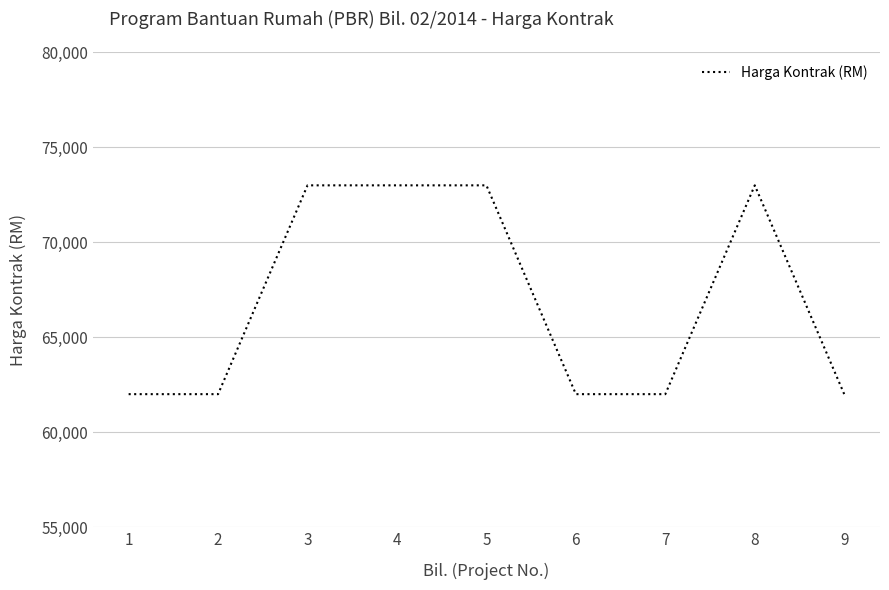

The chart shows a value of 103917 at 8. True or false?

False